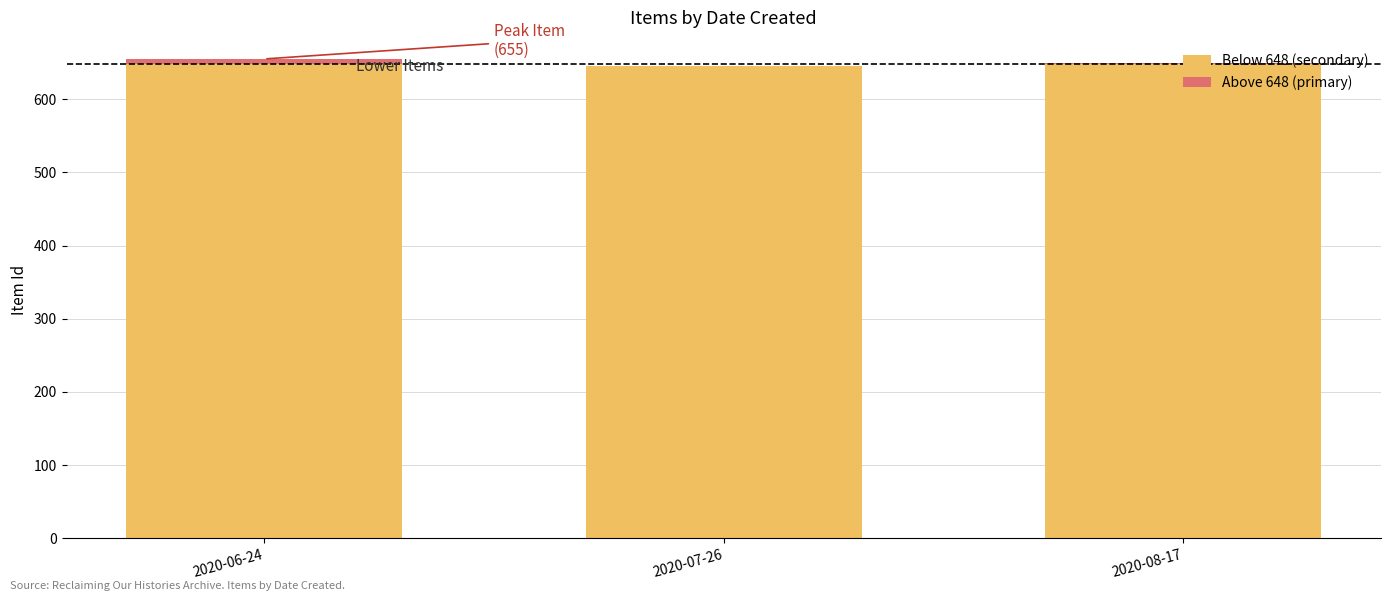

True or false: Above 648 (primary) has a value of 2 at 2020-08-17.

True